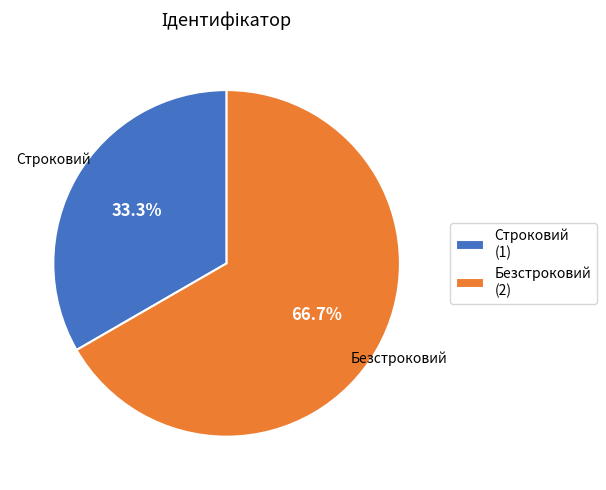

Is it true that Безстроковий is 67% of the pie?

True